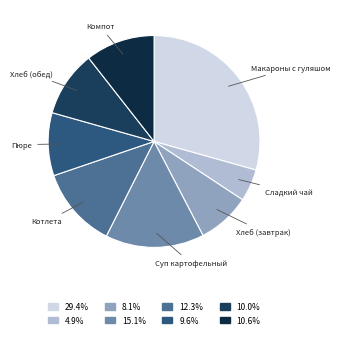

What is the largest slice in the pie chart?

Макароны с гуляшом